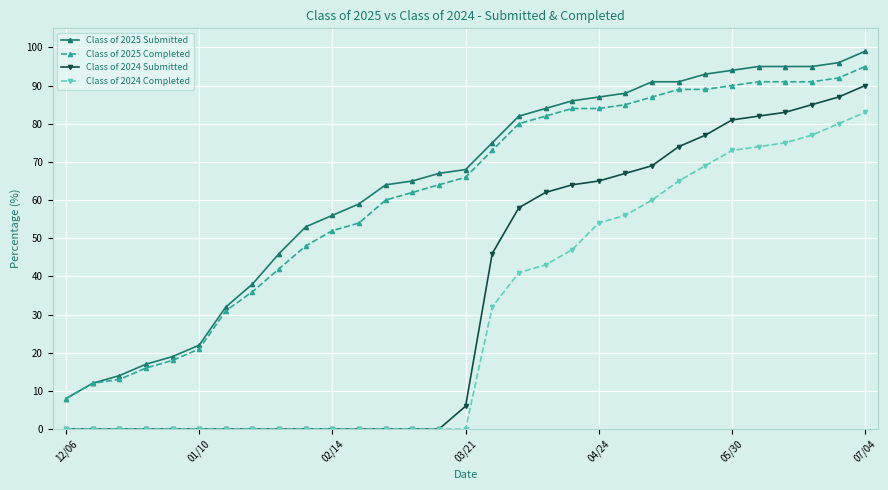

What is the maximum value shown in the chart?

99